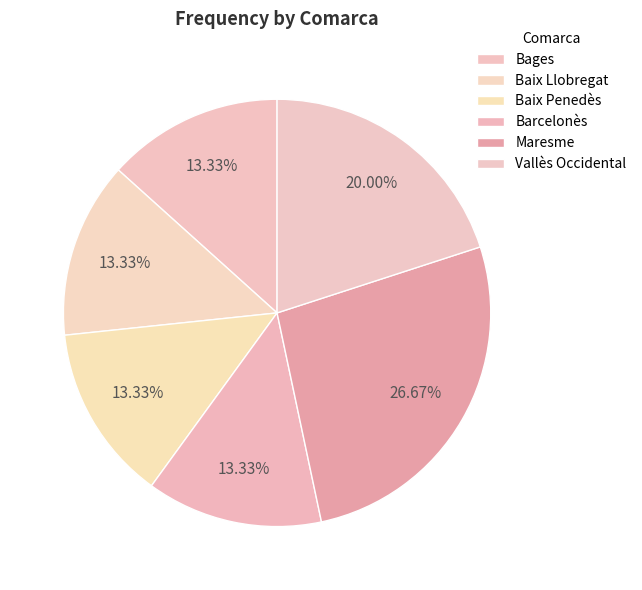

Which has a higher value, Vallès Occidental or Maresme?

Maresme